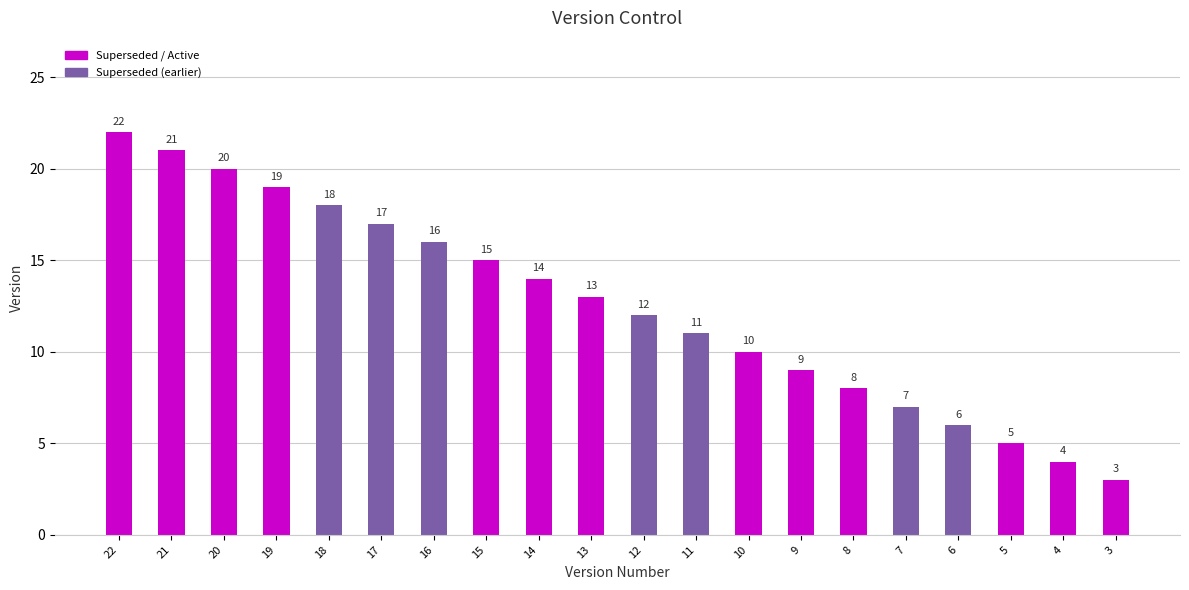

What is the change in value from 17 to 5?

-12